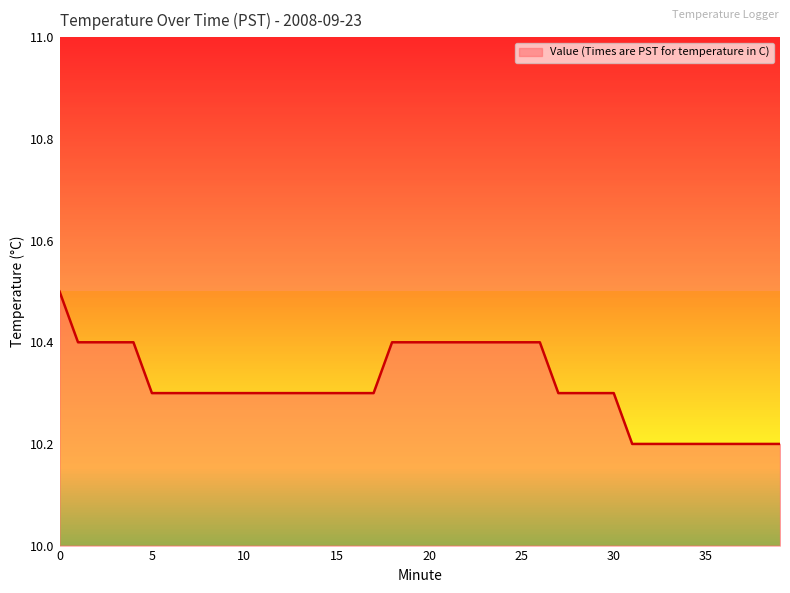

List the labels in order of value, largest first.

0, 1, 2, 3, 4, 18, 19, 20, 21, 22, 23, 24, 25, 26, 5, 6, 7, 8, 9, 10, 11, 12, 13, 14, 15, 16, 17, 27, 28, 29, 30, 31, 32, 33, 34, 35, 36, 37, 38, 39